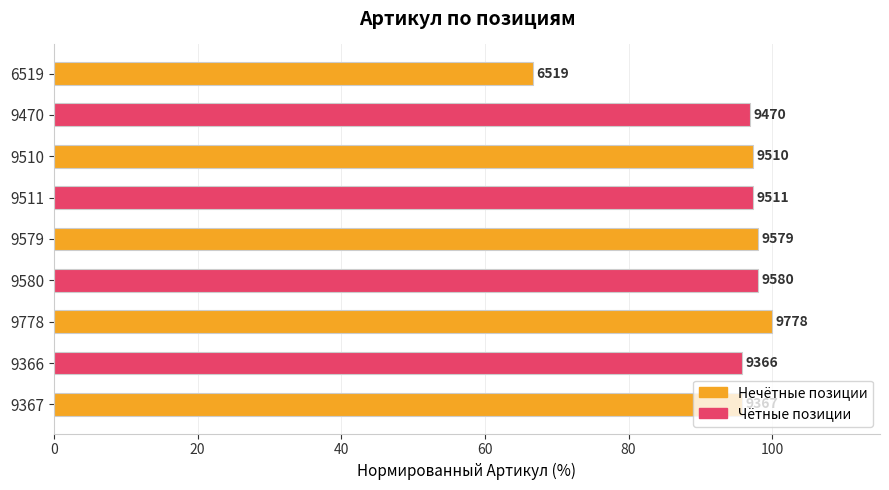

How many bars are there in total?

9